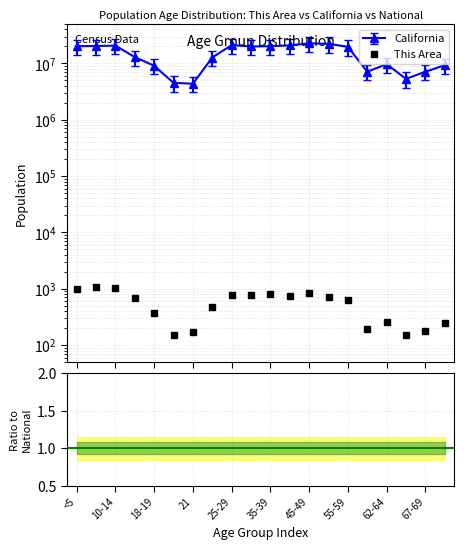

Rank the series at 70-74 from highest to lowest value.

California, National, This Area